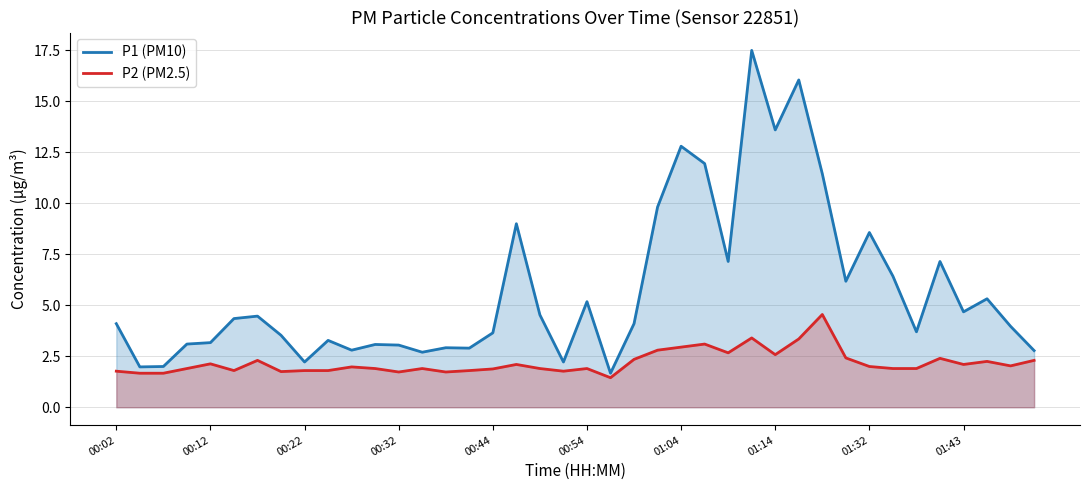

What is the sum of all P2 (PM2.5) values?

87.7